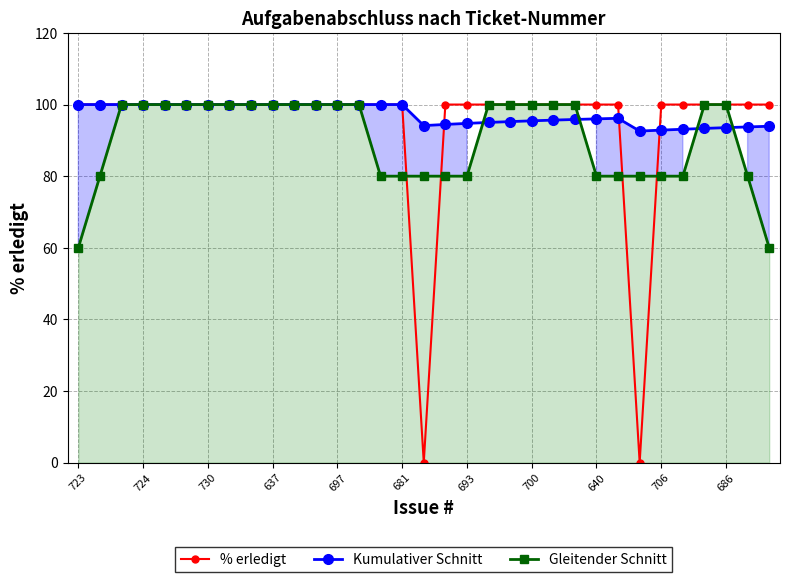

What is the lowest value of the Kumulativer Schnitt series?

92.6